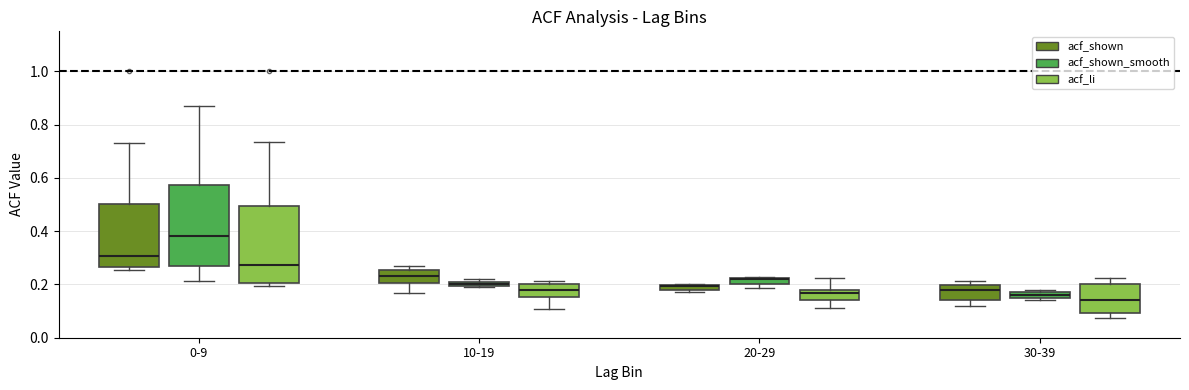

Where is the upper edge of the box for 10-19 (acf_li) on the y-axis? The values are not printed on the chart, so give them approximately, as read against the axis.

0.20